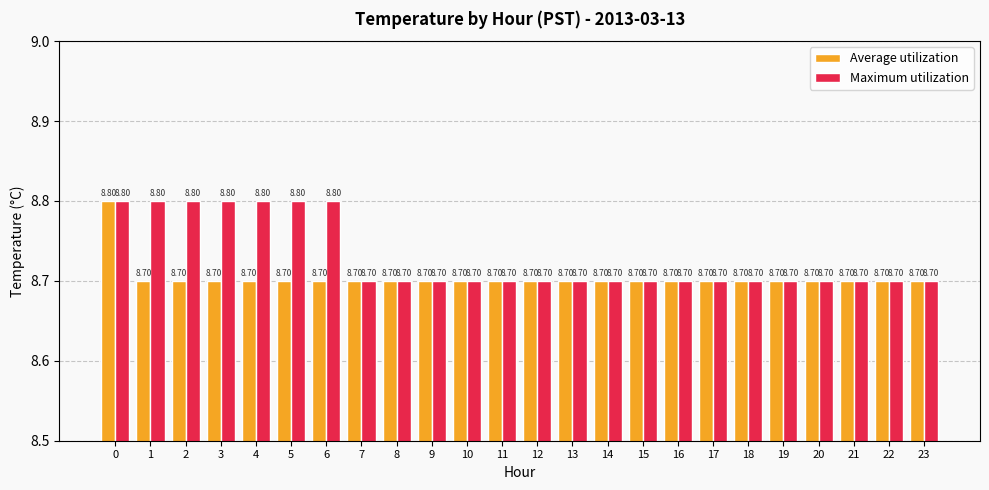

True or false: Maximum utilization has a value of 8.7 at 19.

True